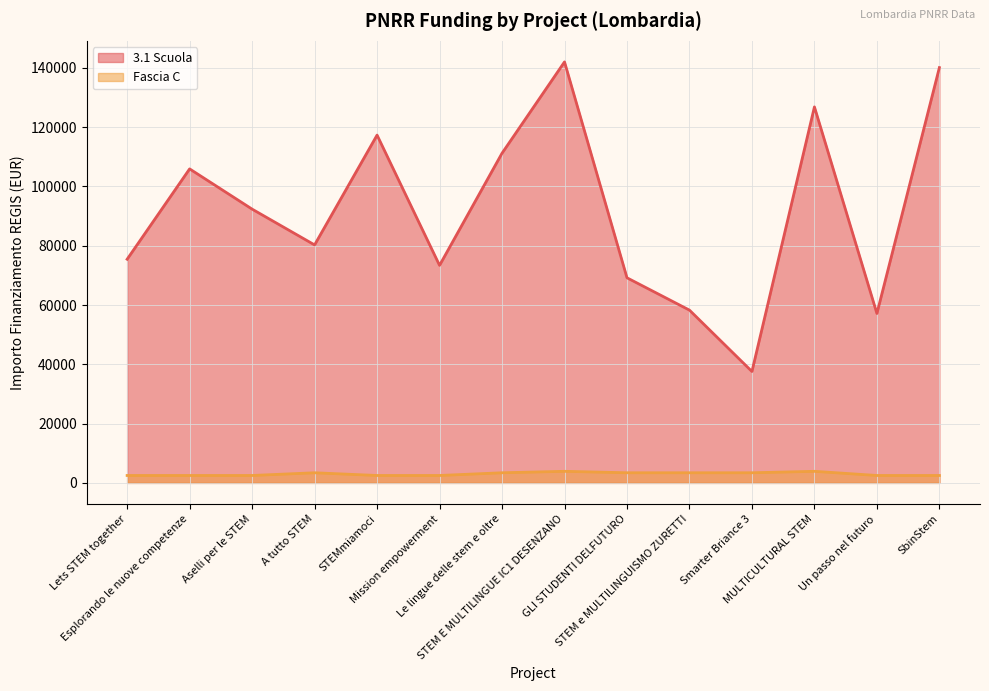

Which series changed the most between Smarter Briance 3 and SbinStem?

3.1 Scuola